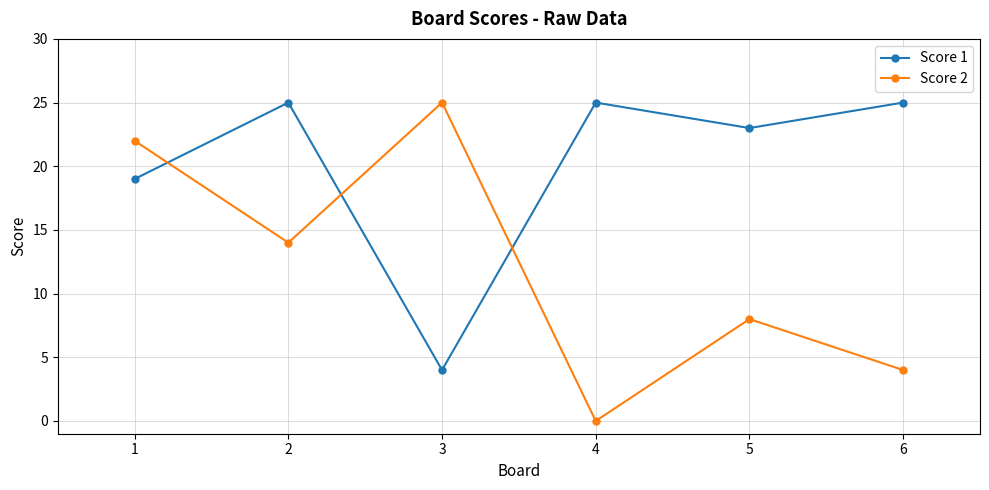

Is it true that Score 1 equals 41 at 6?

False